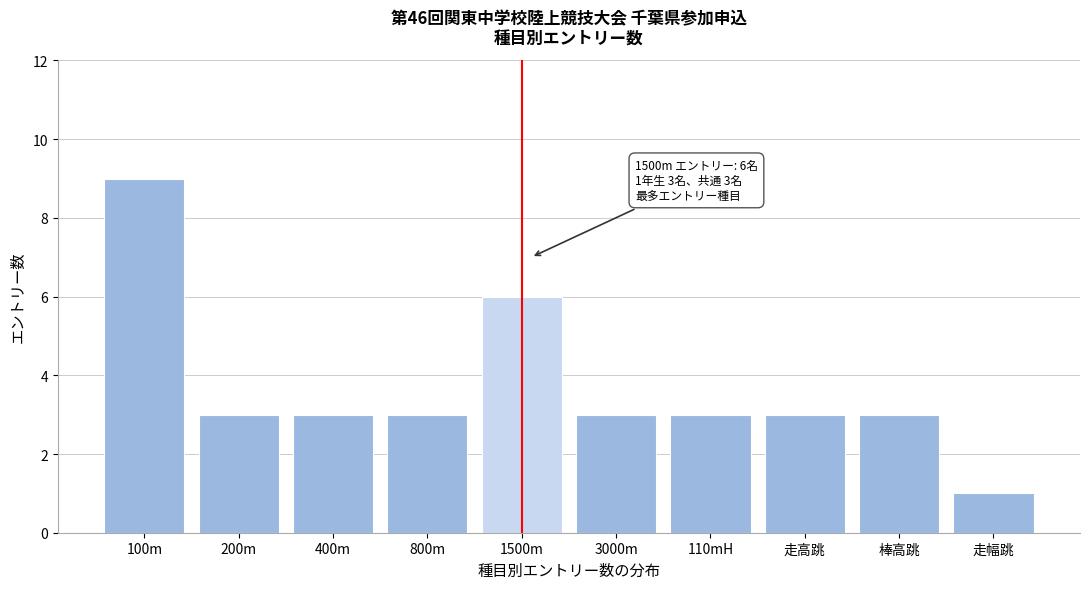

Reading left to right, list all the values displayed in this chart.

9	3	3	3	6	3	3	3	3	1